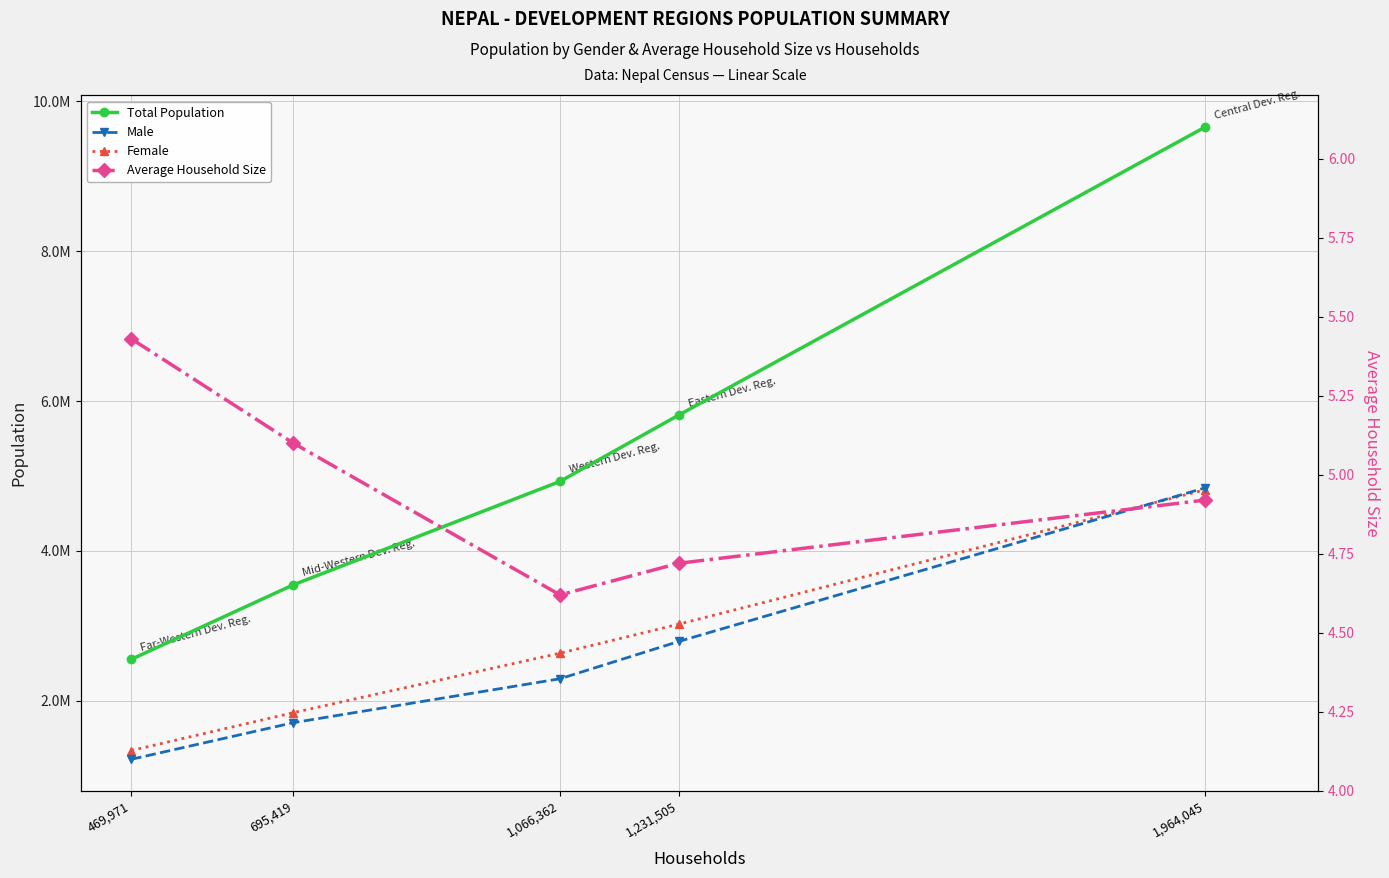

True or false: Average Household Size and Total Population intersect in this chart.

False